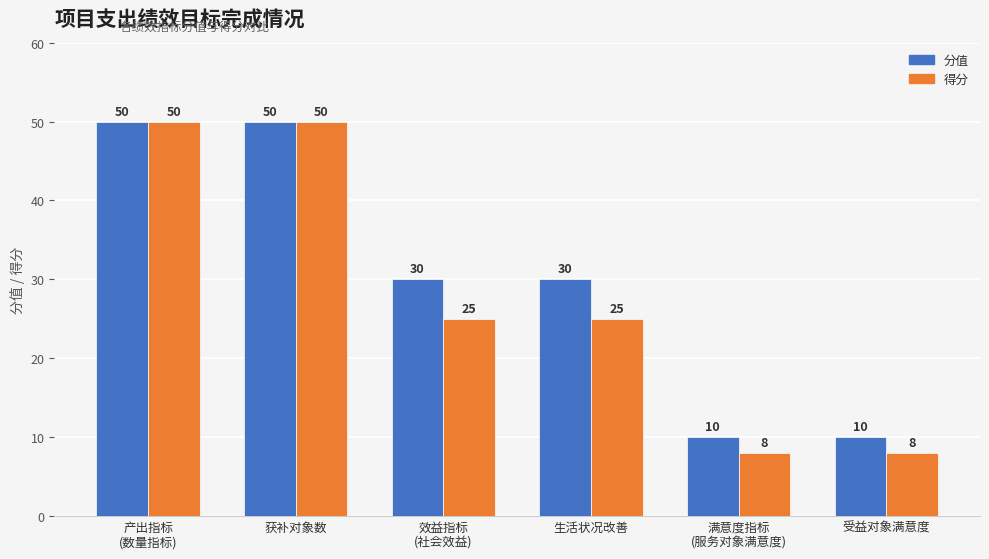

Which series has the largest total across all categories?

分值